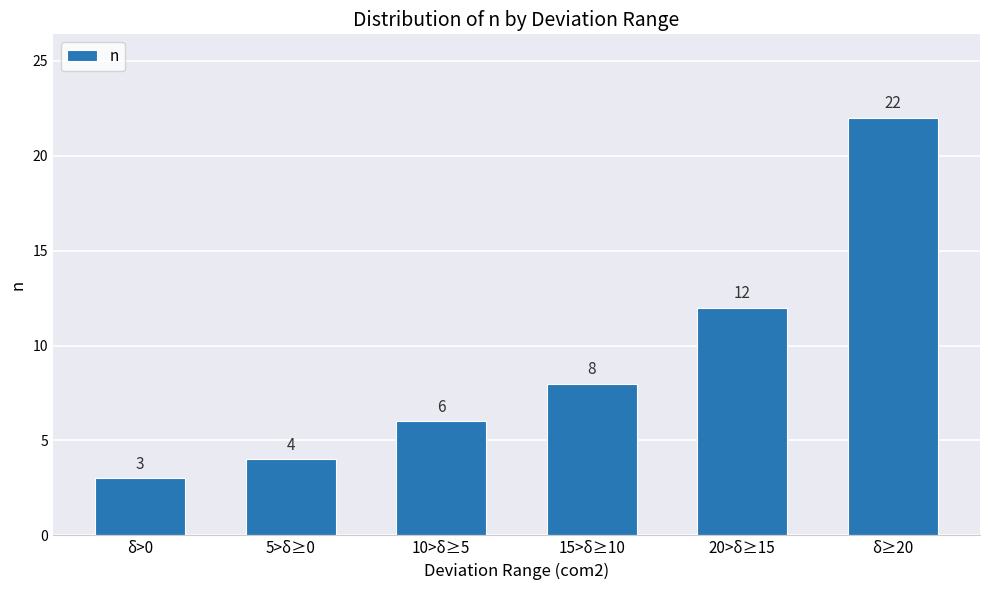

What value does the data have at δ>0?

3